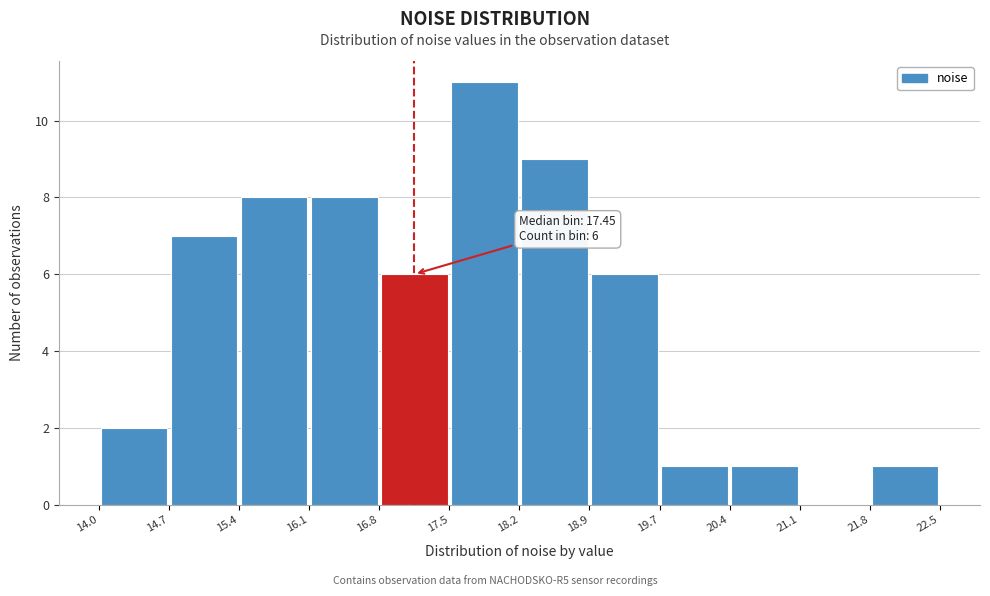

Over which range of the x-axis is the bar tallest?

17.5 to 18.2